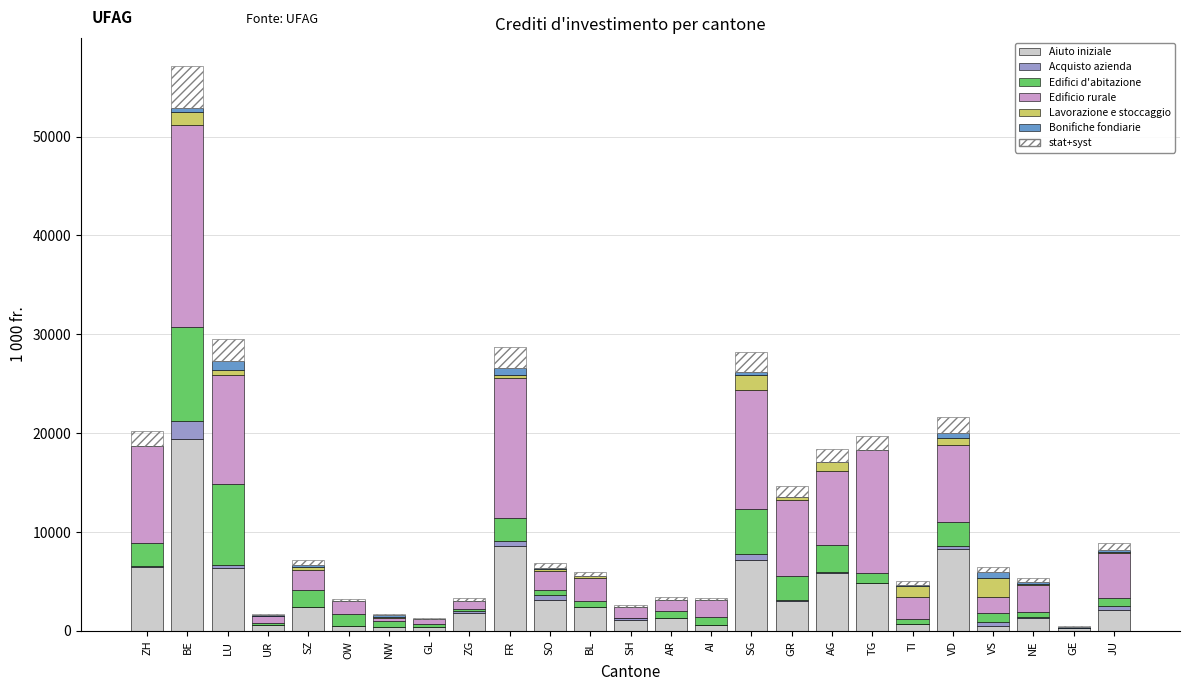

At which category is the sum across all series the highest?

BE